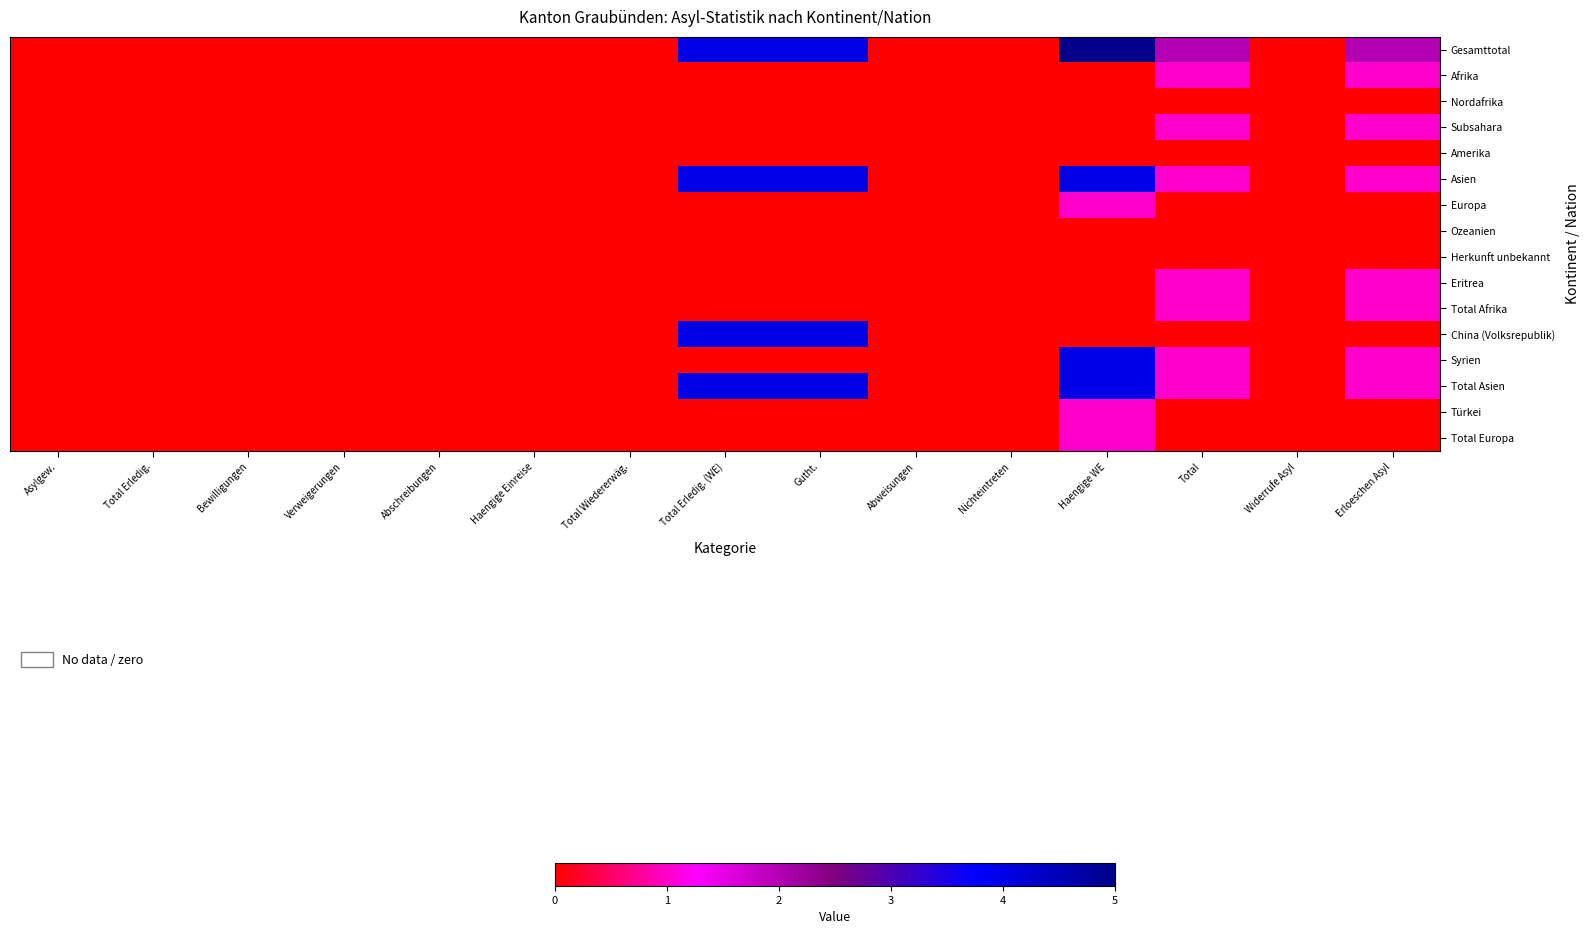

Which series has the largest total across all categories?

Gesamttotal